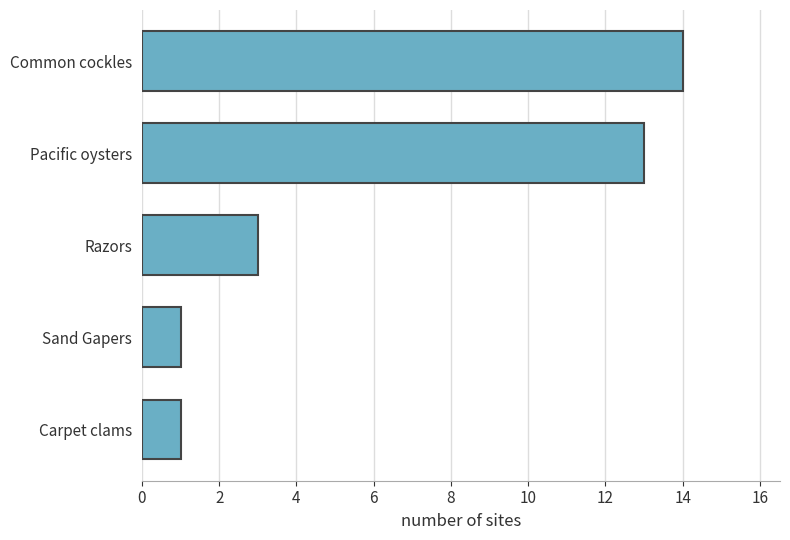

Approximately how many times larger is the value at Pacific oysters compared to Carpet clams?

13.0